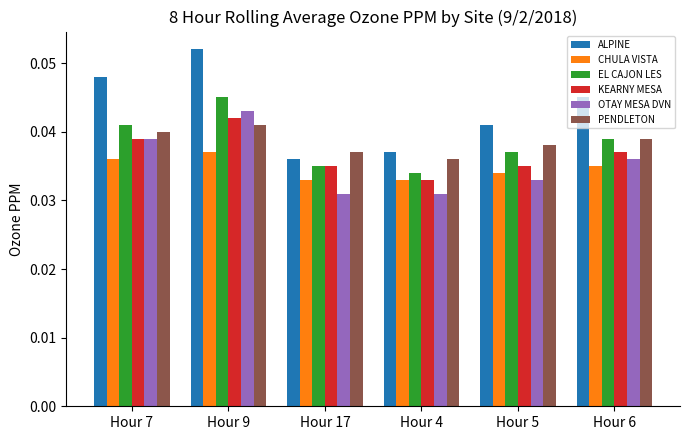

What position from the right is Hour 6?

1